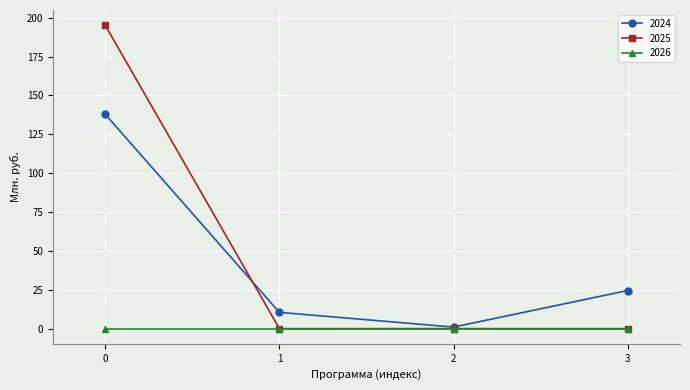

Reading left to right, transcribe all the data shown in this chart.

2024: 0=137.9	1=10.5	2=1.0	3=24.5
2025: 0=195.2	1=0.0	2=0.0	3=0.0
2026: 0=0.0	1=0.0	2=0.0	3=0.0